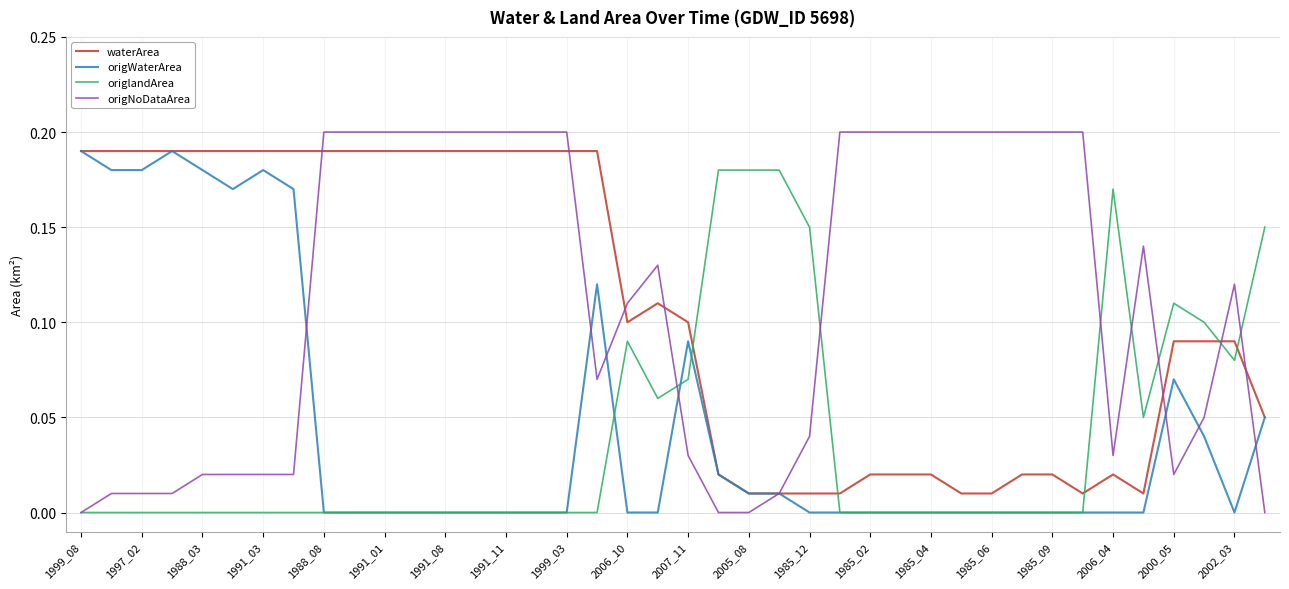

How many categories are shown in the chart?

40